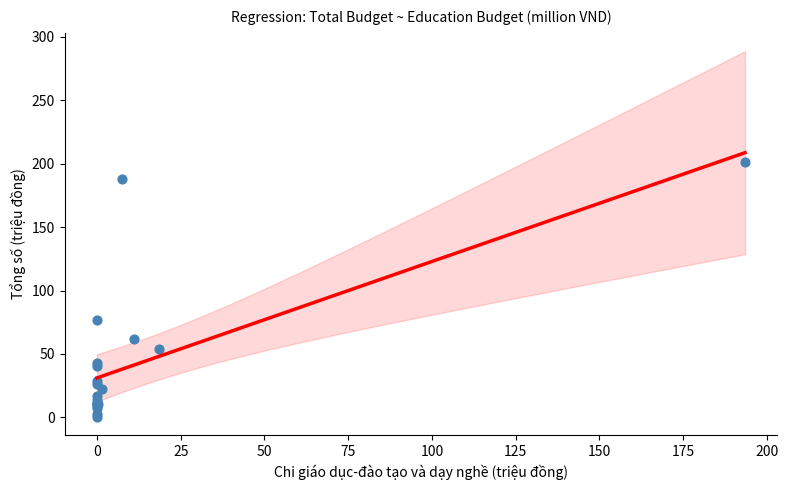

What Y value in the scatter plot is closest to 100?

77.1